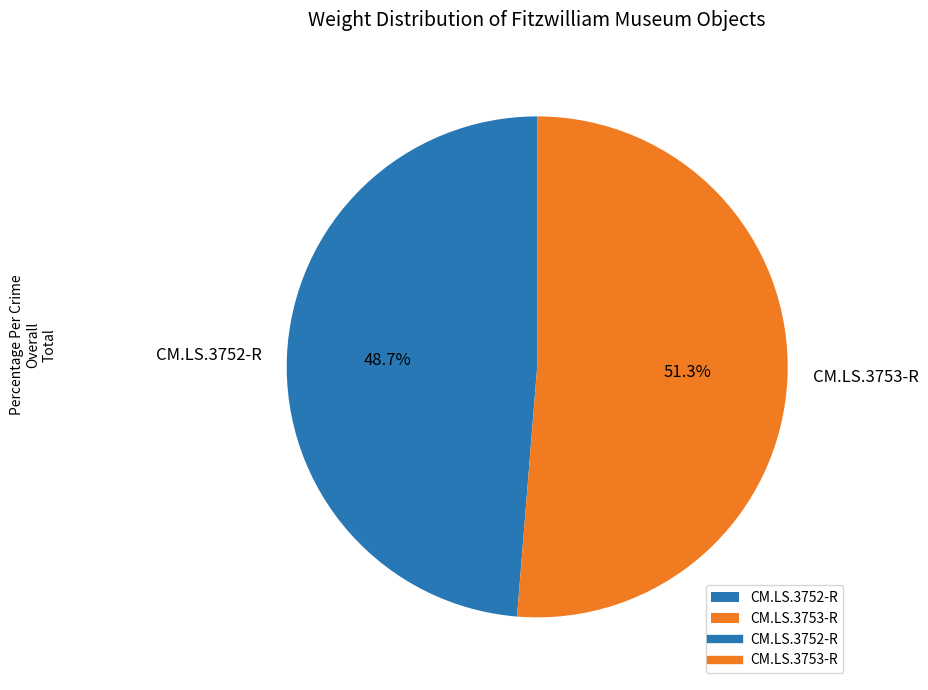

Is there any slice that represents more than half of the pie?

Yes